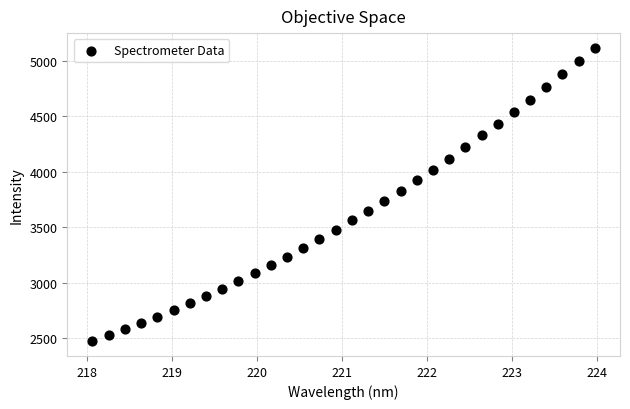

What is the range of X values (max minus min)?

5.9